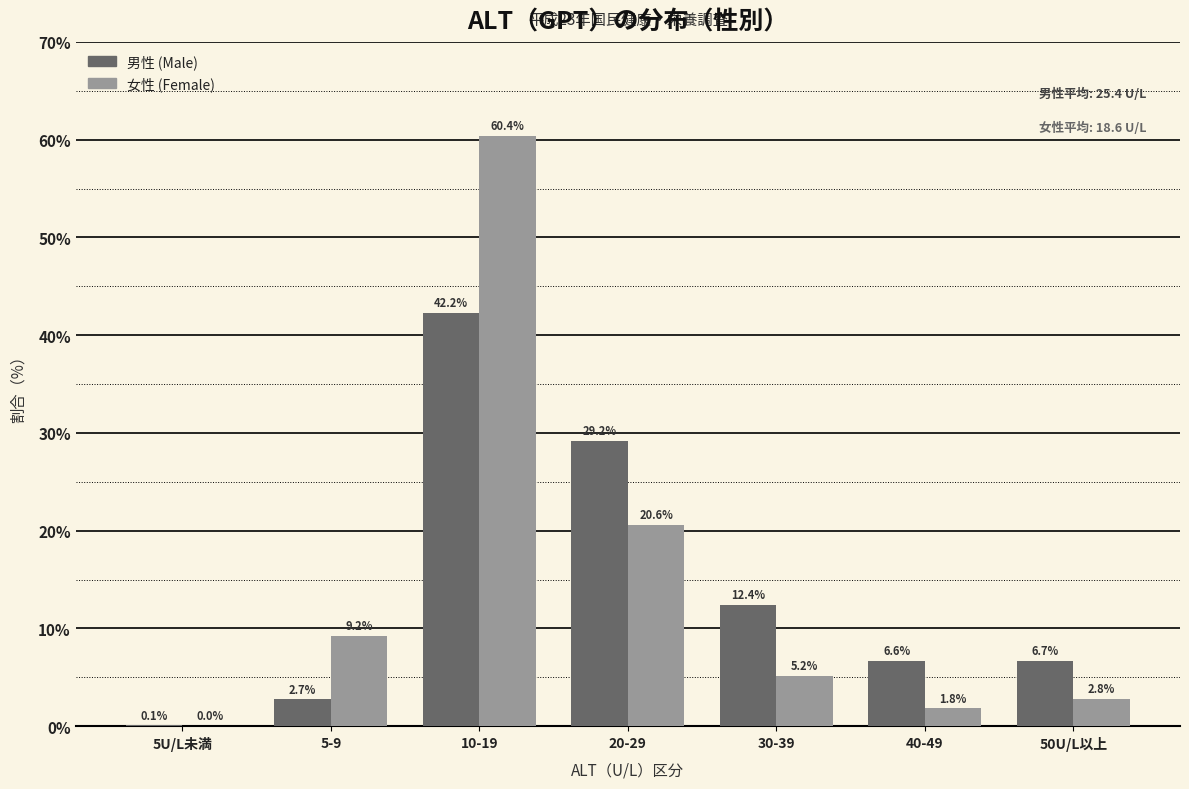

Which label corresponds to the largest value in the chart?

10-19